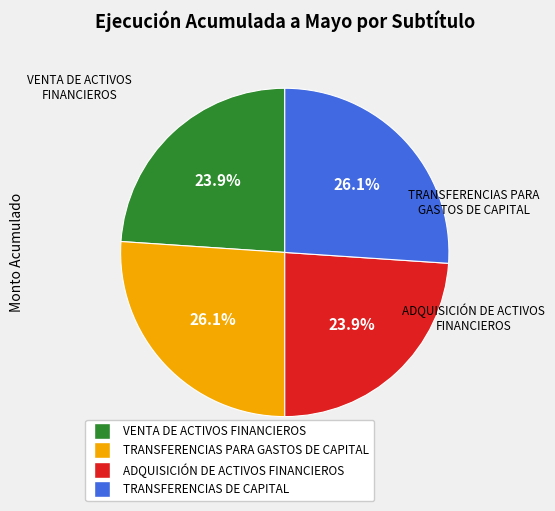

The TRANSFERENCIAS DE CAPITAL slice represents 41% of the pie. True or false?

False